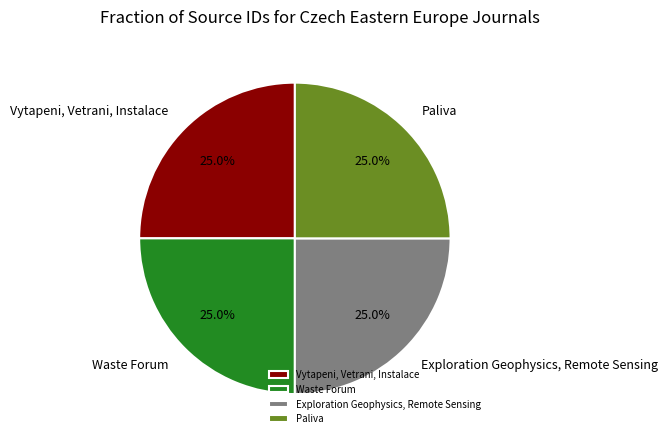

How much of the chart is everything except Exploration Geophysics, Remote Sensing?

75.0%